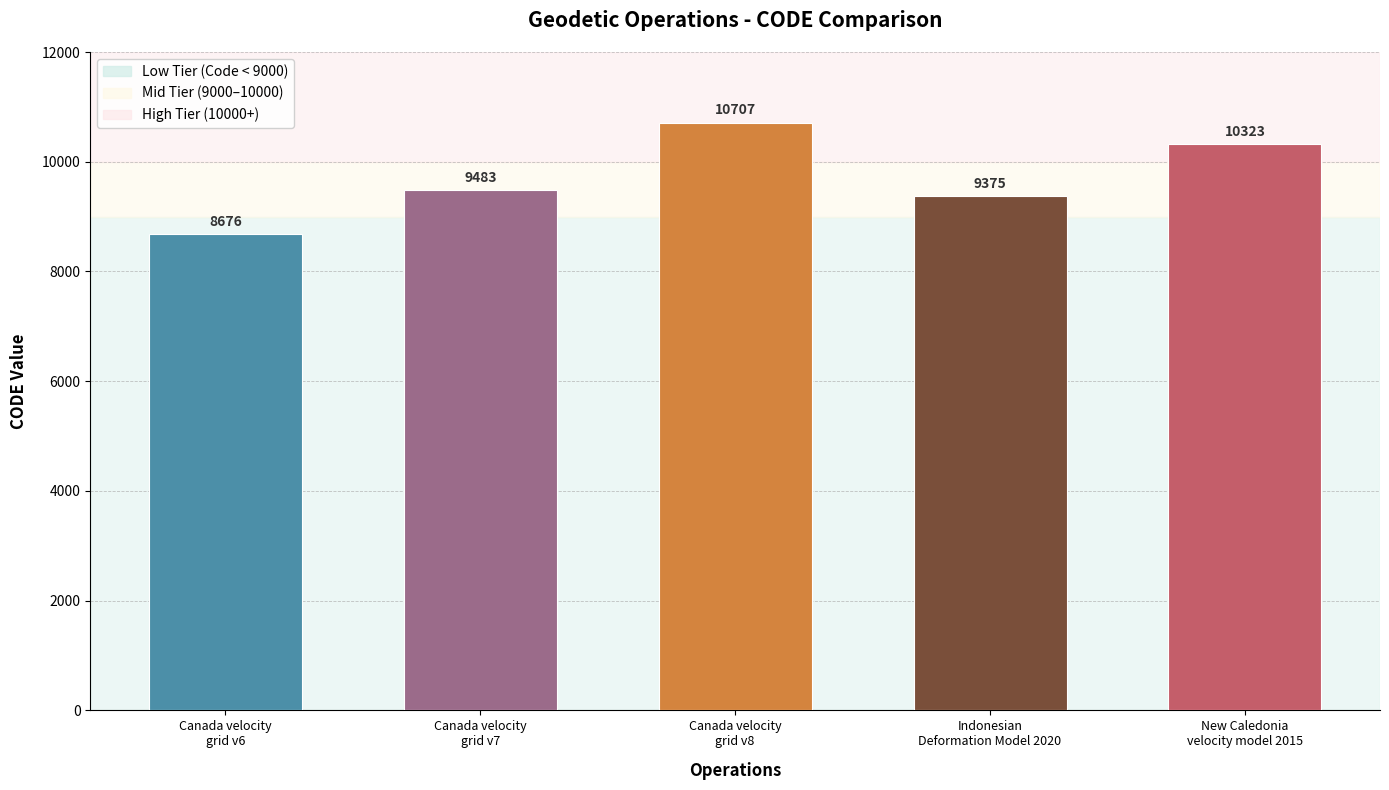

Which category has the lowest value across all series?

Canada velocity
grid v6